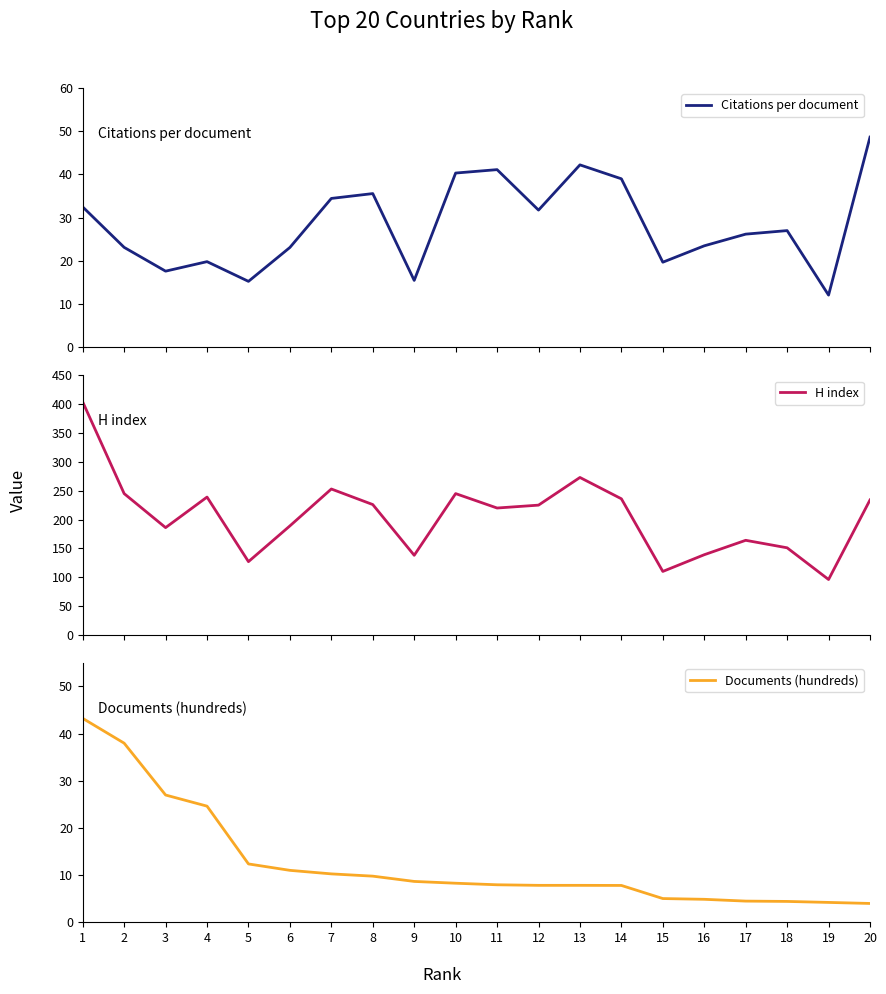

Where is the first local maximum for Citations per document?

4